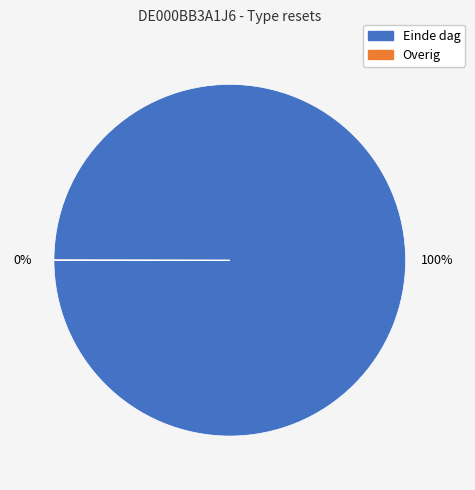

Does any single category account for the majority?

Yes